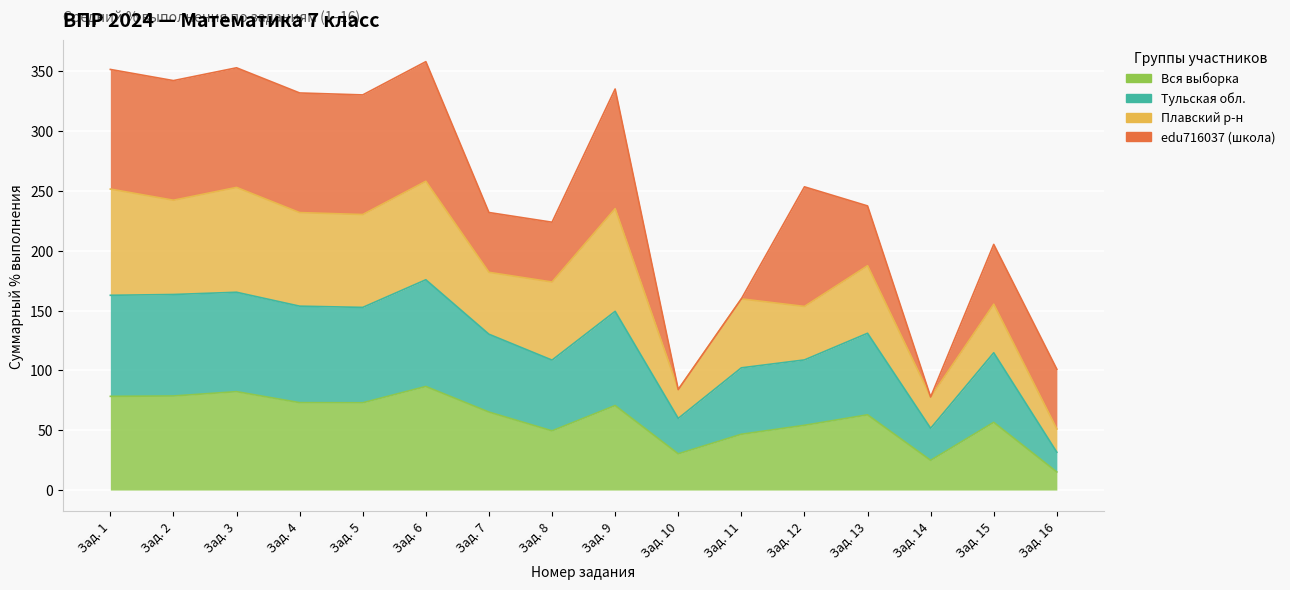

What is the minimum value shown in the chart?

15.1